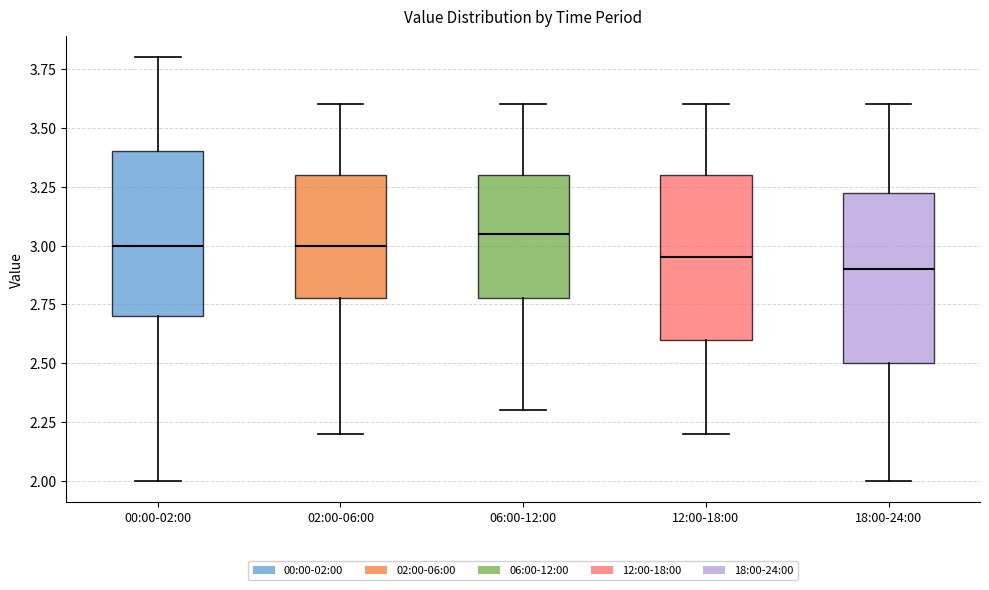

Reading left to right, transcribe this box plot: for each box, give where its median line is, the range the box spans, and where its two whiskers end, as read against the y-axis. The values are not printed on the chart, so give them approximately, as read against the axis.

00:00-02:00: median 3.00, box 2.70 to 3.40, whiskers 2.00 to 3.80
02:00-06:00: median 3.00, box 2.80 to 3.30, whiskers 2.20 to 3.60
06:00-12:00: median 3.05, box 2.80 to 3.30, whiskers 2.30 to 3.60
12:00-18:00: median 2.95, box 2.60 to 3.30, whiskers 2.20 to 3.60
18:00-24:00: median 2.90, box 2.50 to 3.25, whiskers 2.00 to 3.60